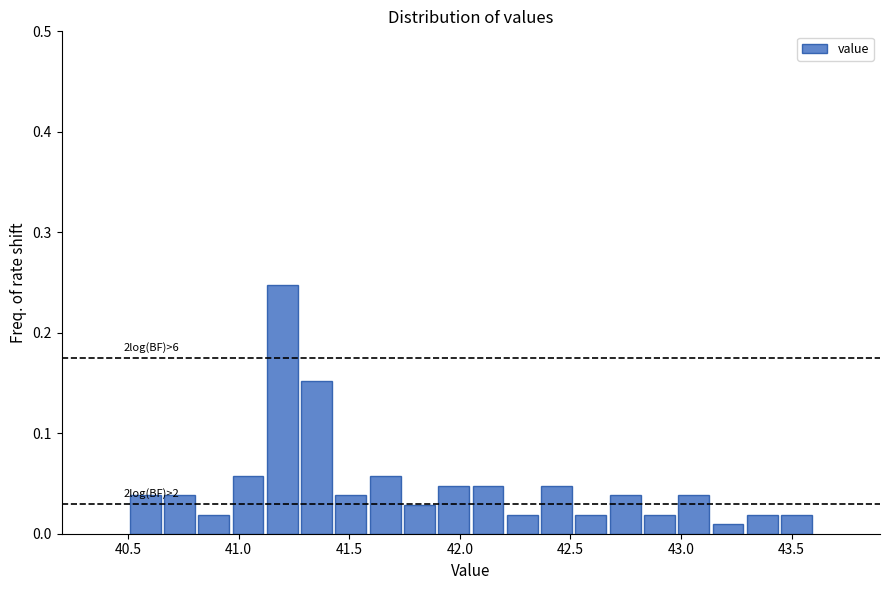

Read against the x-axis, roughly where is the centre of the tallest bar?

41.20